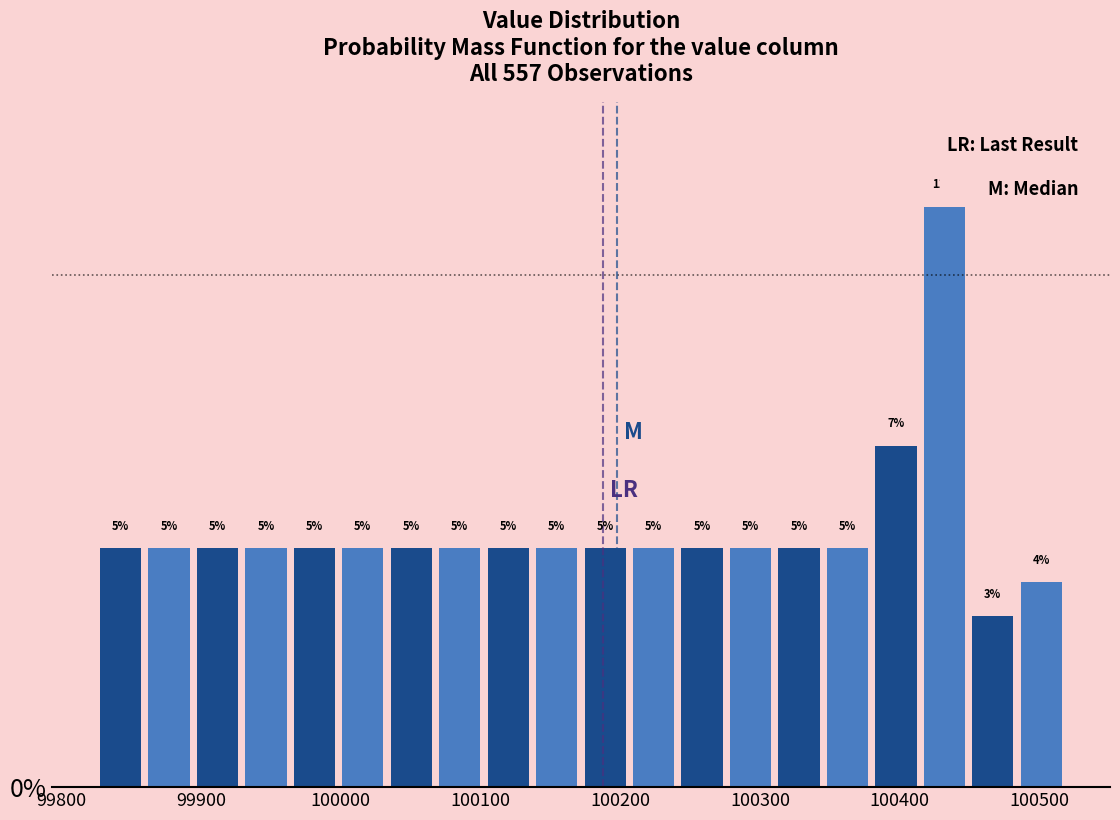

Around what value on the x-axis is the tallest bar? Give the approximate position of its centre, as read against the axis.

100430